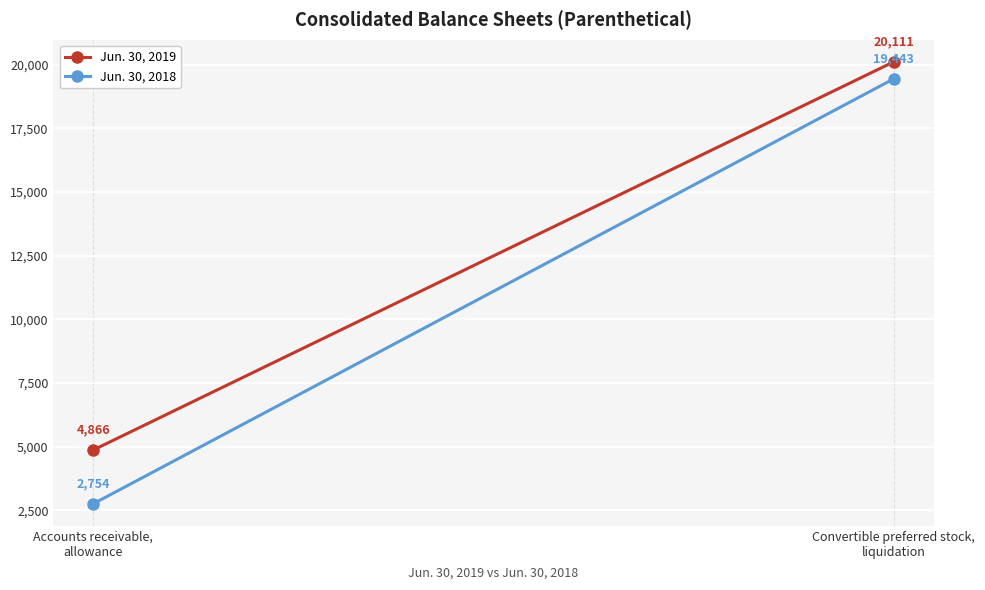

What are all the series names shown in the legend?

Jun. 30, 2019, Jun. 30, 2018